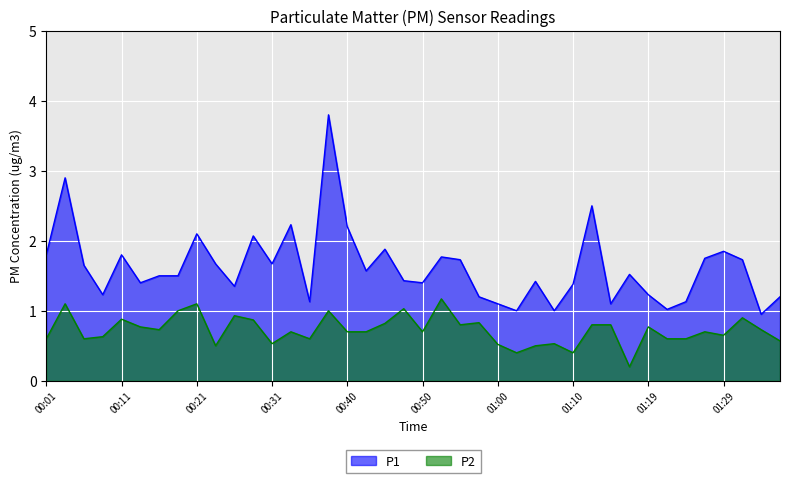

What are all the series names shown in the legend?

P1, P2